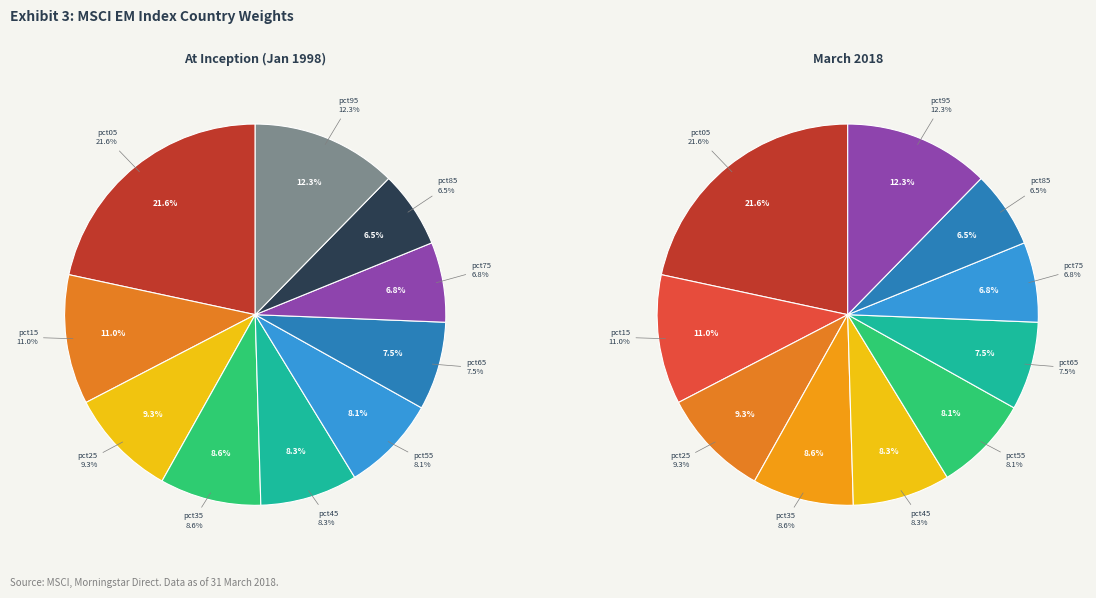

The pct55 slice represents 1% of the pie. True or false?

False